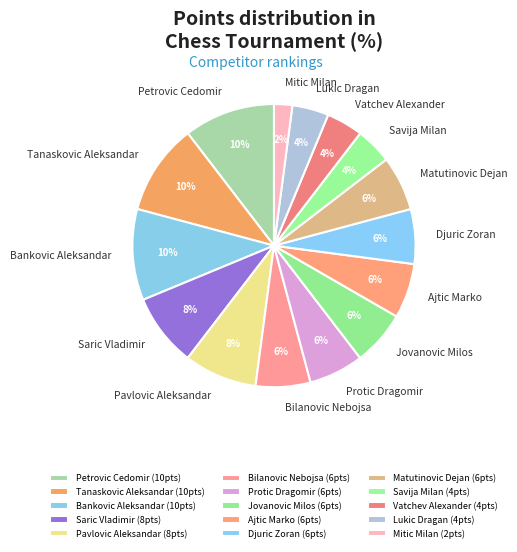

Between Djuric Zoran and Saric Vladimir, which is larger?

Saric Vladimir